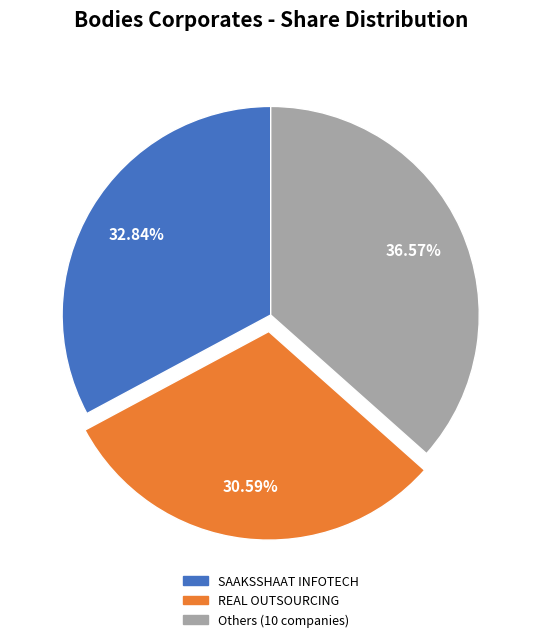

Is there any slice that represents more than half of the pie?

No